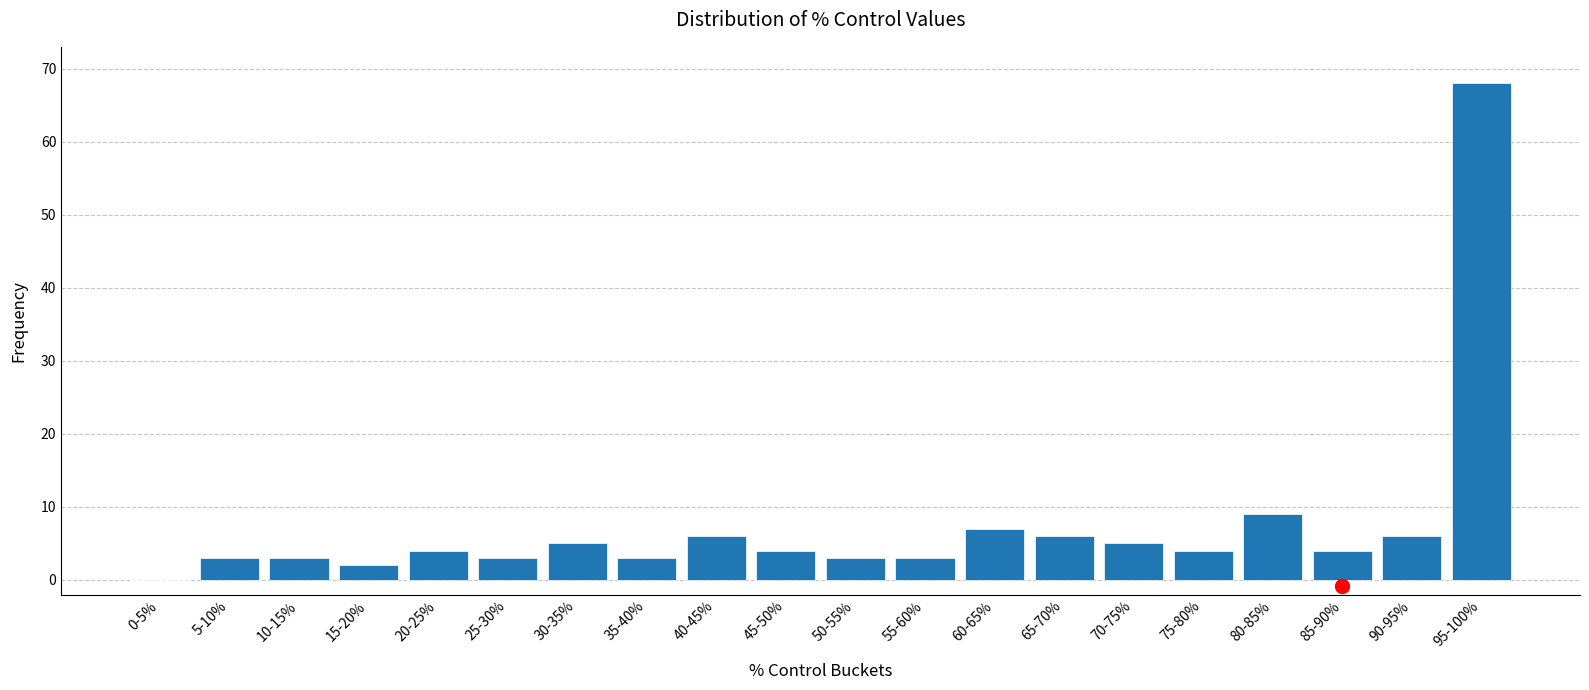

Reading left to right, what are all the values shown in this chart?

0-5%=0	5-10%=3	10-15%=3	15-20%=2	20-25%=4	25-30%=3	30-35%=5	35-40%=3	40-45%=6	45-50%=4	50-55%=3	55-60%=3	60-65%=7	65-70%=6	70-75%=5	75-80%=4	80-85%=9	85-90%=4	90-95%=6	95-100%=68